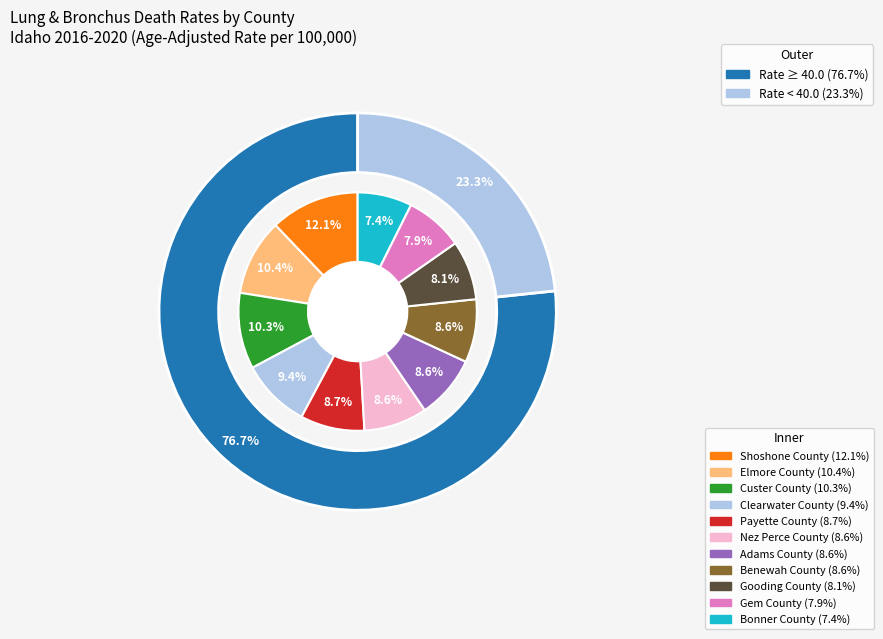

Which has a higher value, Gem County or Bonner County?

Gem County